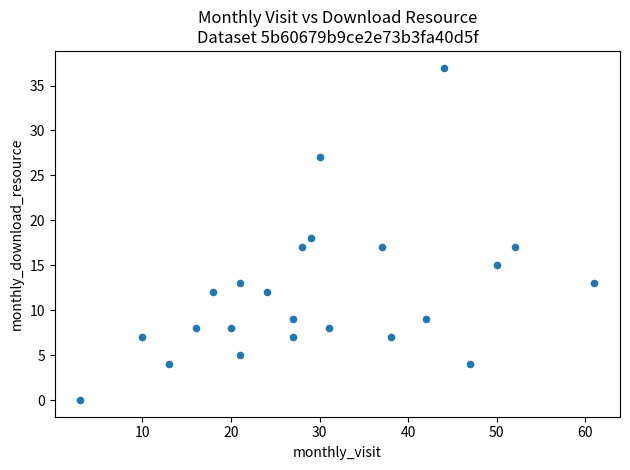

What is the range of X values (max minus min)?

58